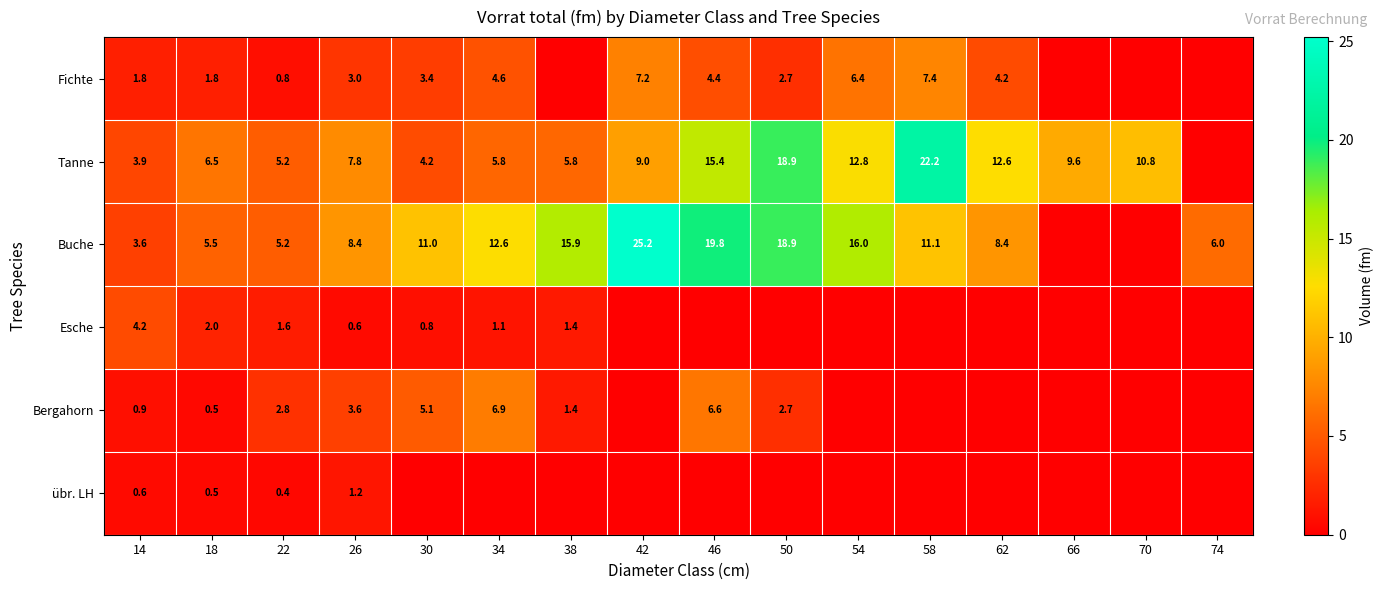

Is it true that Bergahorn equals 1.2 at 26?

False